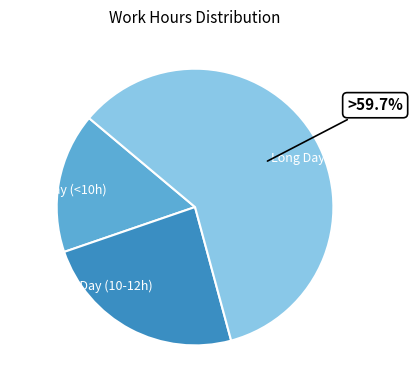

Which slice is the smallest?

Short Day (<10h)